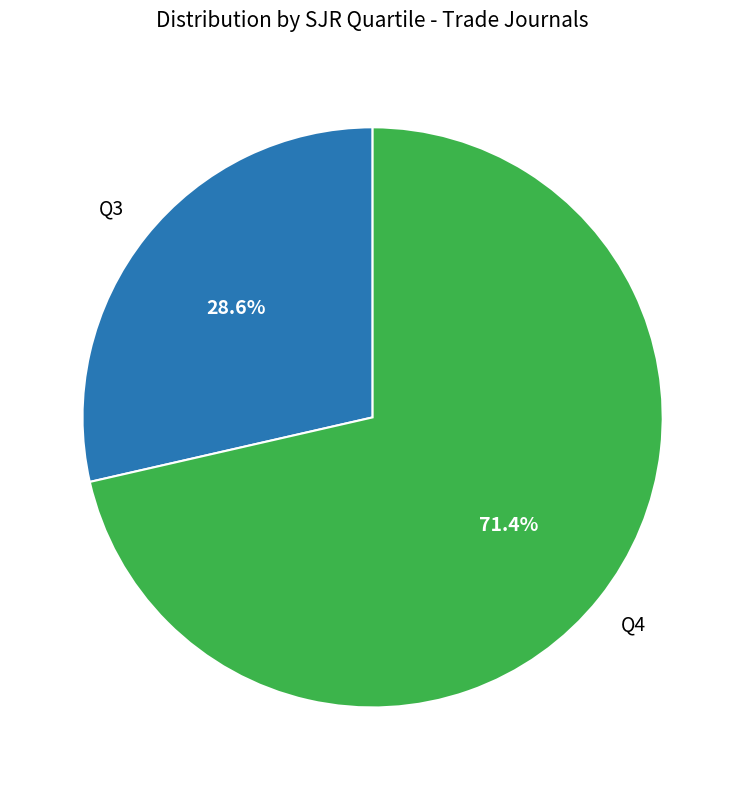

The Q4 slice represents 61% of the pie. True or false?

False